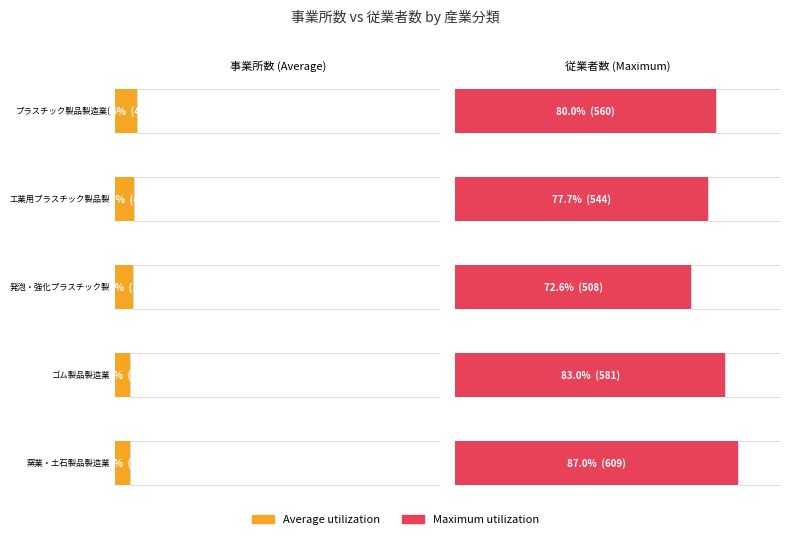

What is the sum of the Maximum utilization values at ゴム製品製造業 and プラスチック製品製造業(別掲を除く)?

1141